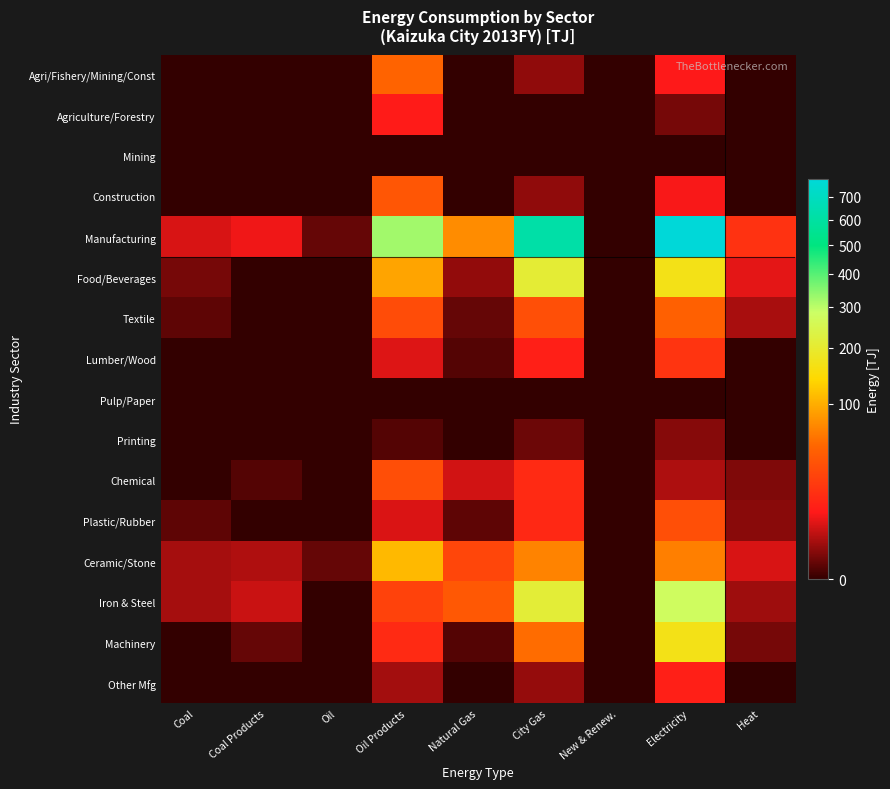

List the series in order of their peak value, highest first.

Manufacturing, Iron & Steel, Food/Beverages, Machinery, Ceramic/Stone, Agri/Fishery/Mining/Const, Textile, Construction, Plastic/Rubber, Chemical, Lumber/Wood, Other Mfg, Agriculture/Forestry, Printing, Mining, Pulp/Paper